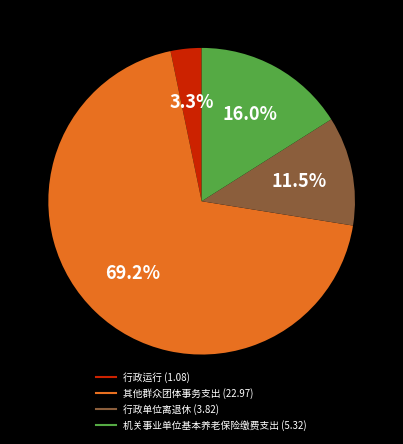

Is 其他群众团体事务支出 the majority of the pie?

Yes